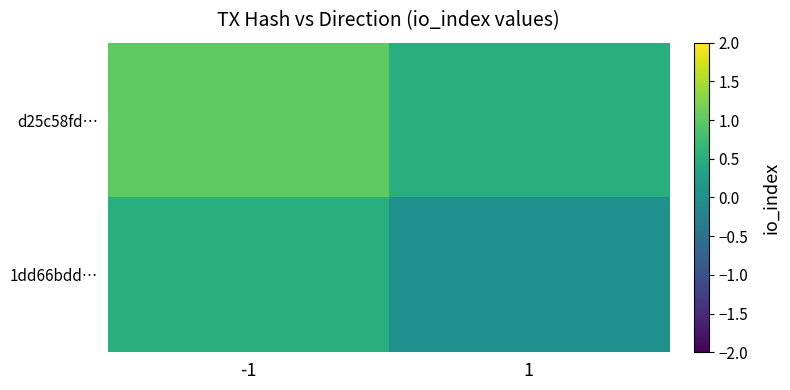

List the series in order of their overall mean, highest first.

d25c58fd…, 1dd66bdd…